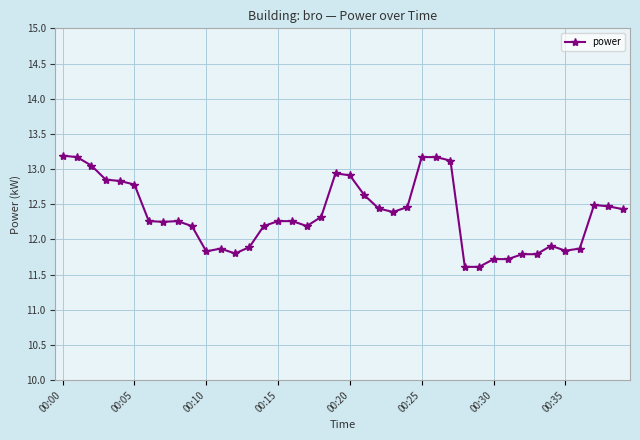

Does the chart display data point markers on the line(s)?

Yes